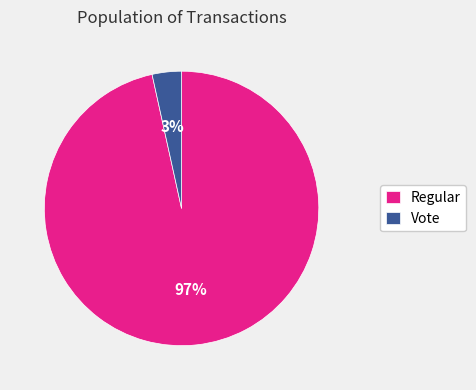

Does Vote account for over 50% of the chart?

No